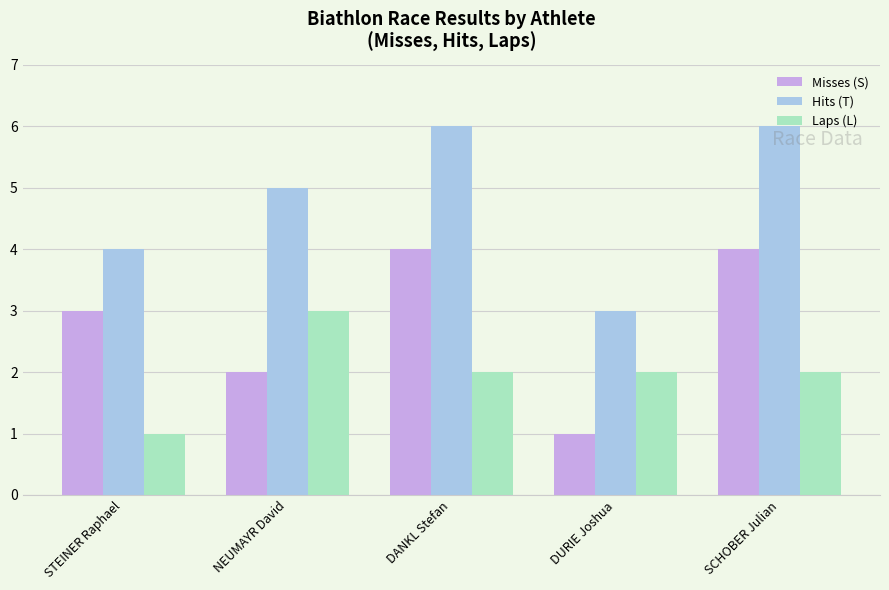

Which category has the lowest value in the Laps (L) series?

STEINER Raphael